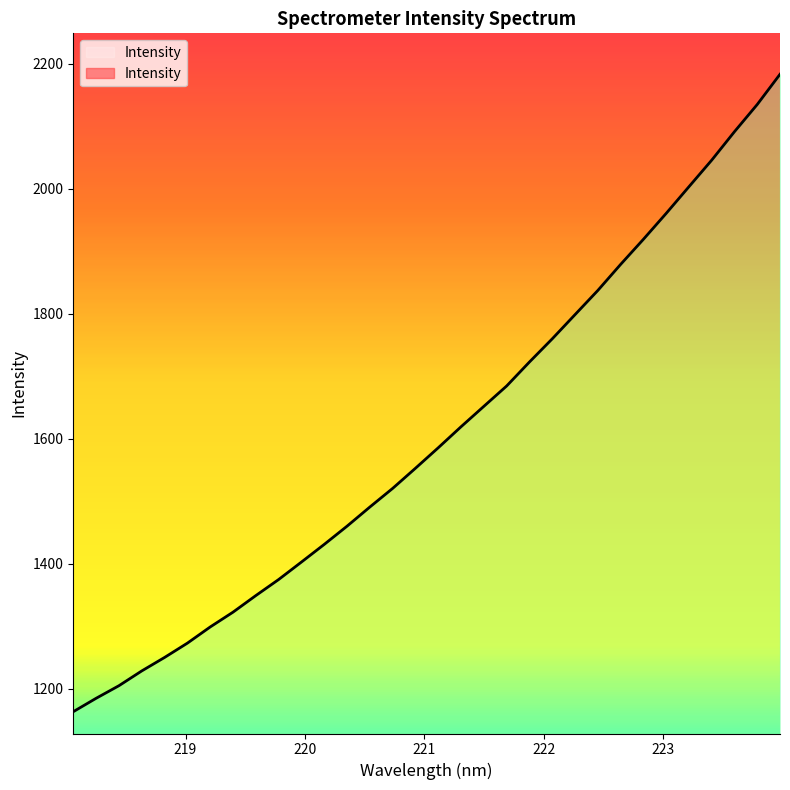

List the labels in order of value, largest first.

223.9802, 223.7895, 223.5987, 223.408, 223.2172, 223.0264, 222.8355, 222.6447, 222.4538, 222.263, 222.0721, 221.8812, 221.6902, 221.4993, 221.3083, 221.1174, 220.9264, 220.7354, 220.5444, 220.3533, 220.1623, 219.9712, 219.7801, 219.589, 219.3979, 219.2067, 219.0156, 218.8244, 218.6332, 218.442, 218.2508, 218.0596